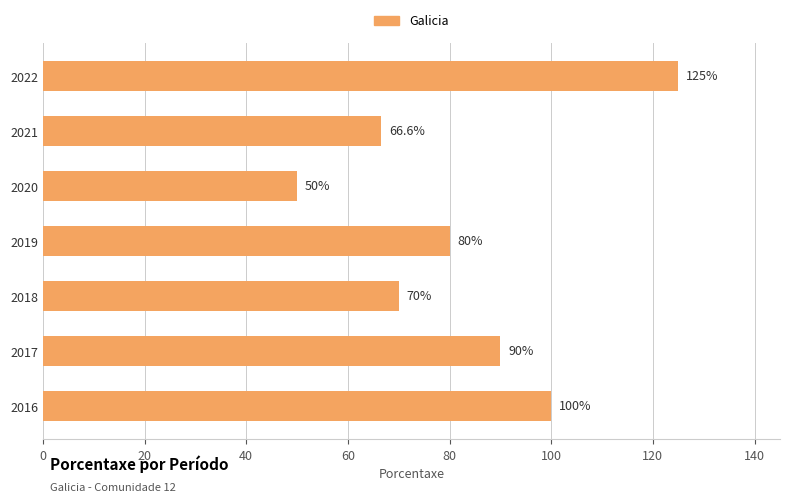

What is the greatest value displayed?

125.0